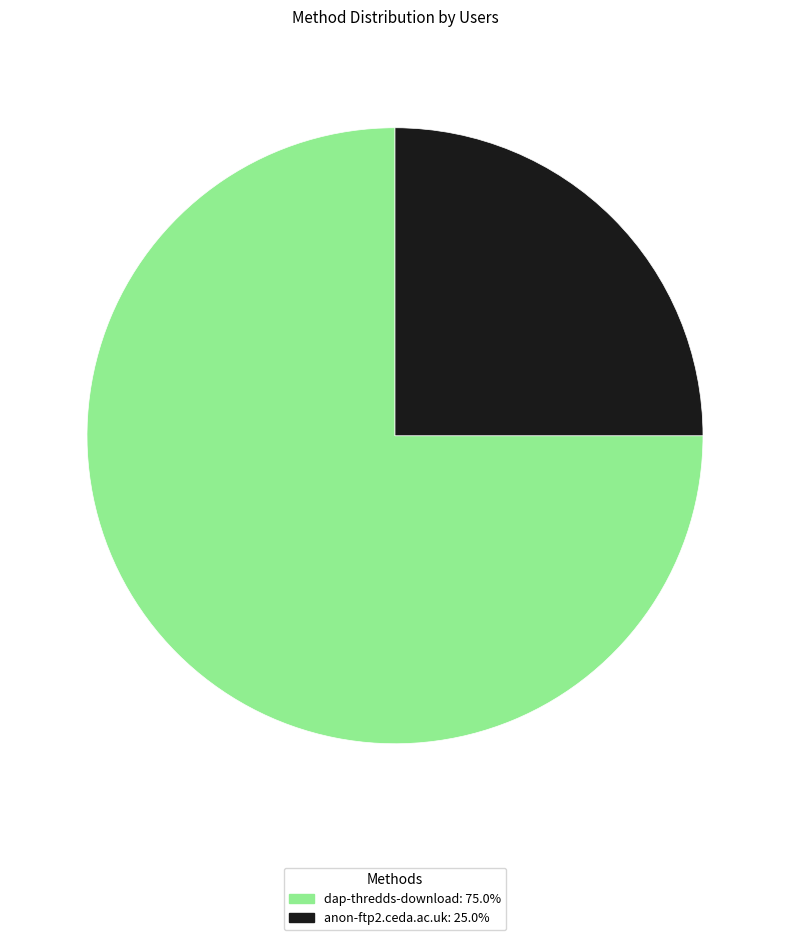

Is it true that anon-ftp2.ceda.ac.uk is 25% of the pie?

True